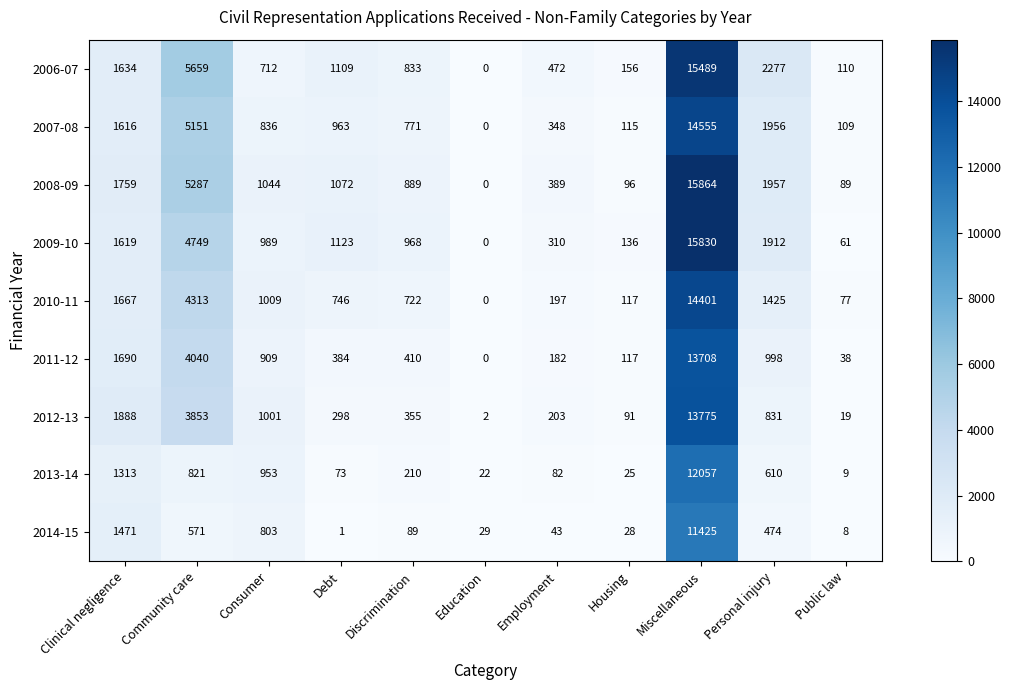

At which category is the sum across all series the highest?

Miscellaneous